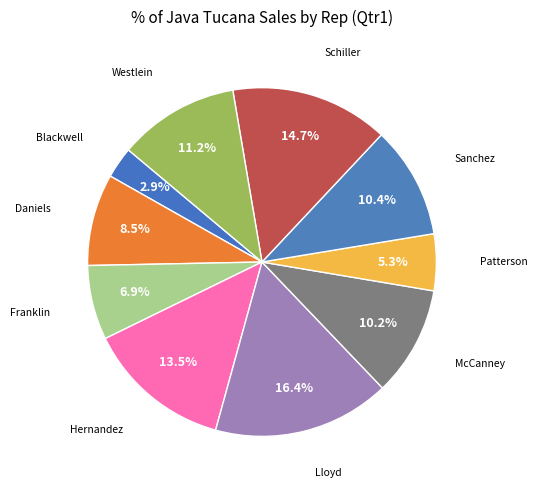

Count the number of slices in the pie.

10